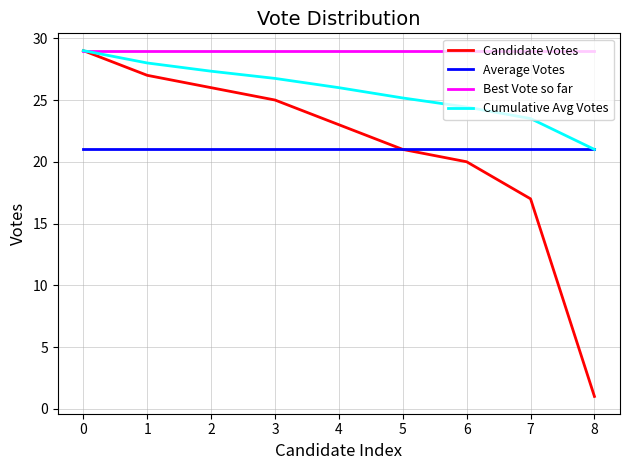

The value of Candidate Votes at 6 is 20.0. True or false?

True